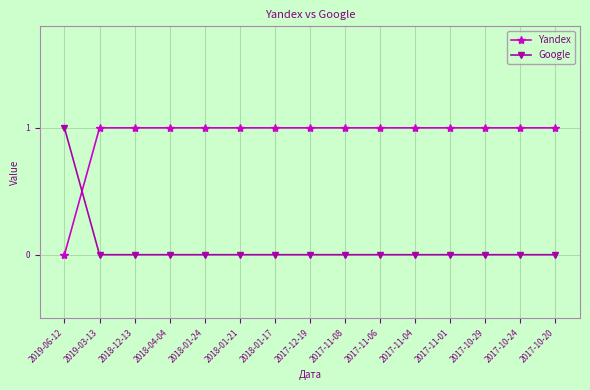

Rank the series by their average value, from lowest to highest.

Google, Yandex